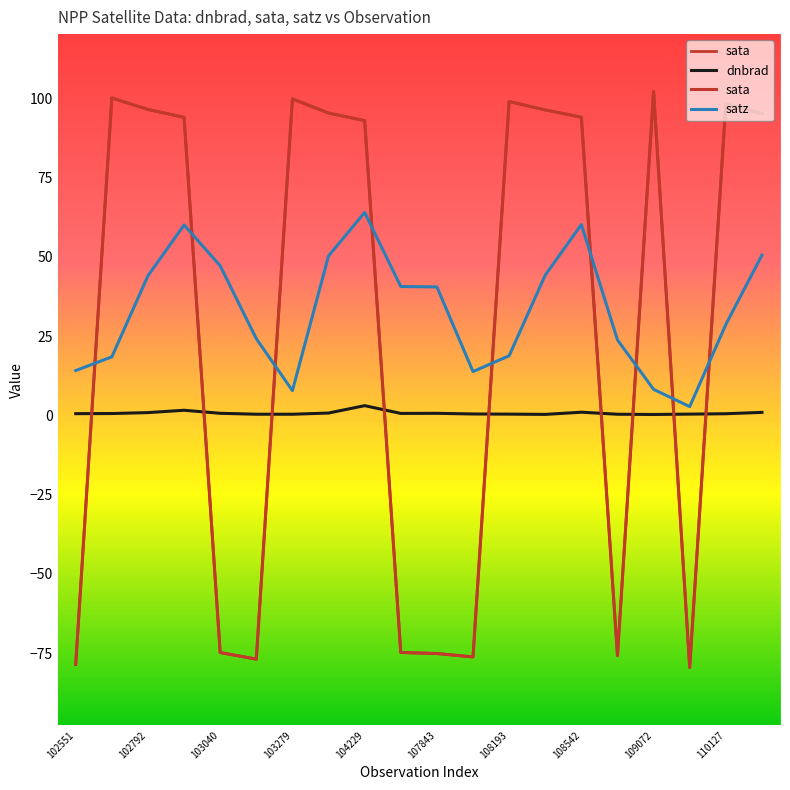

What value does the satz series have at 109072?

8.2